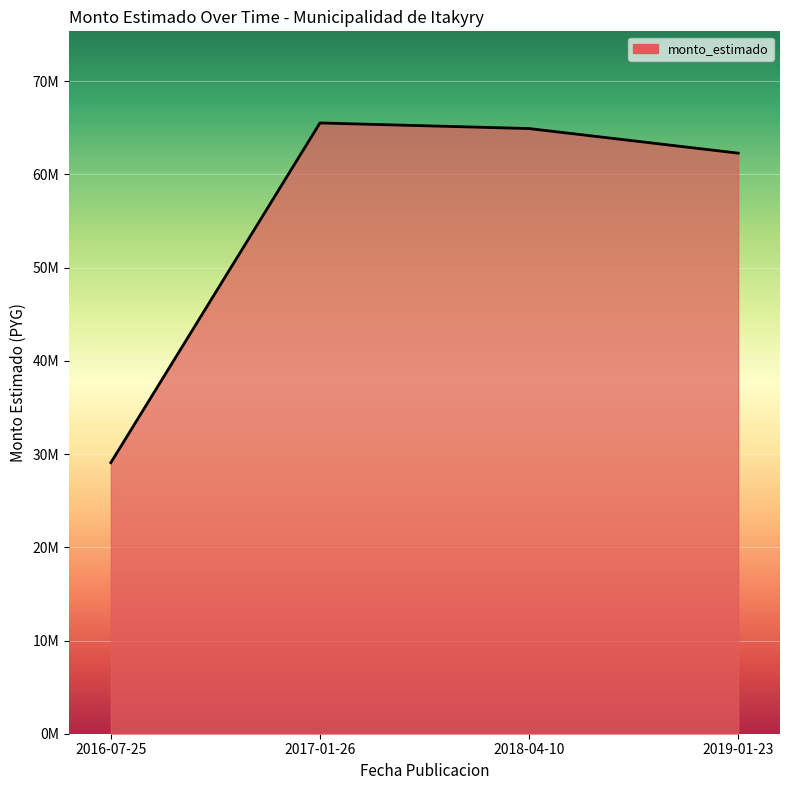

Does the chart display data point markers on the line(s)?

No